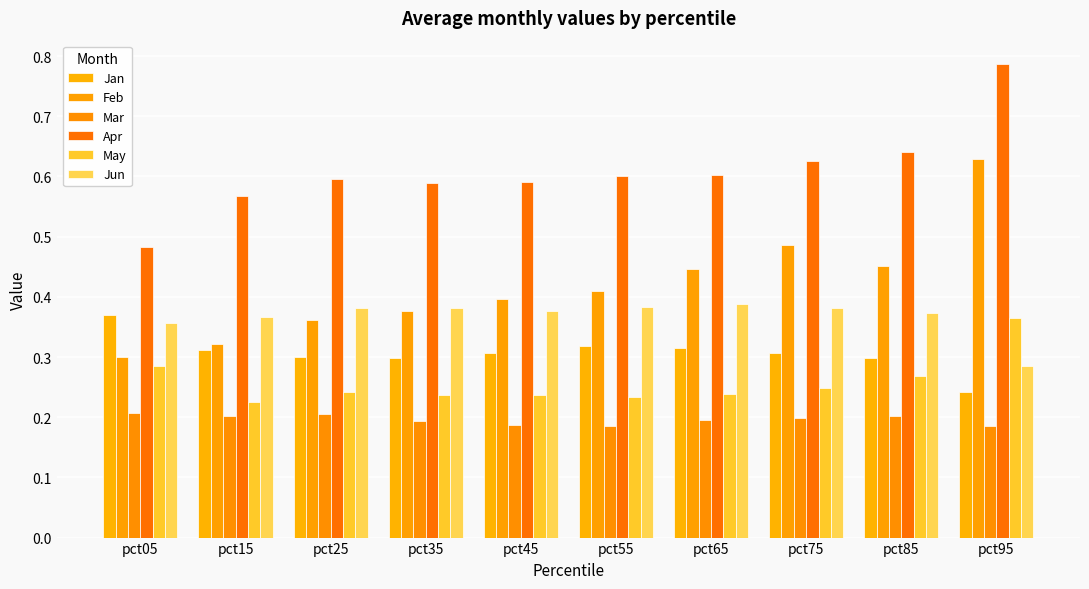

What is the difference between the highest and lowest values at pct05?

0.3